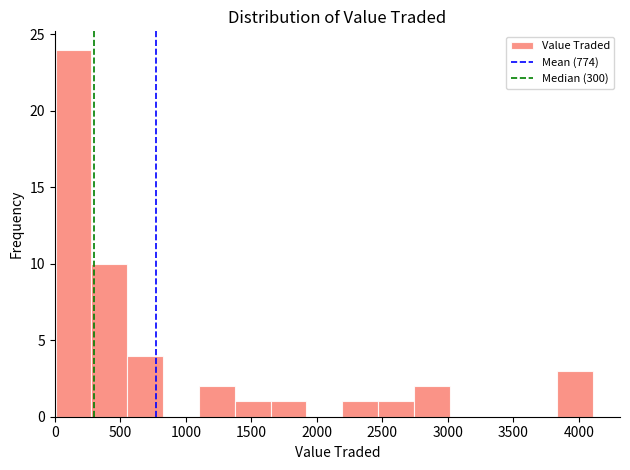

Over which range of the x-axis is the bar tallest?

0 to 300